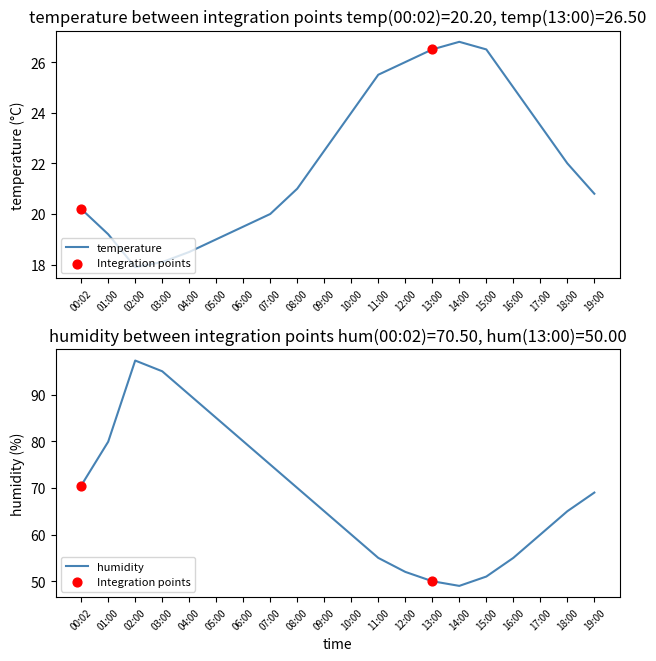

Which series has the largest total across all categories?

humidity